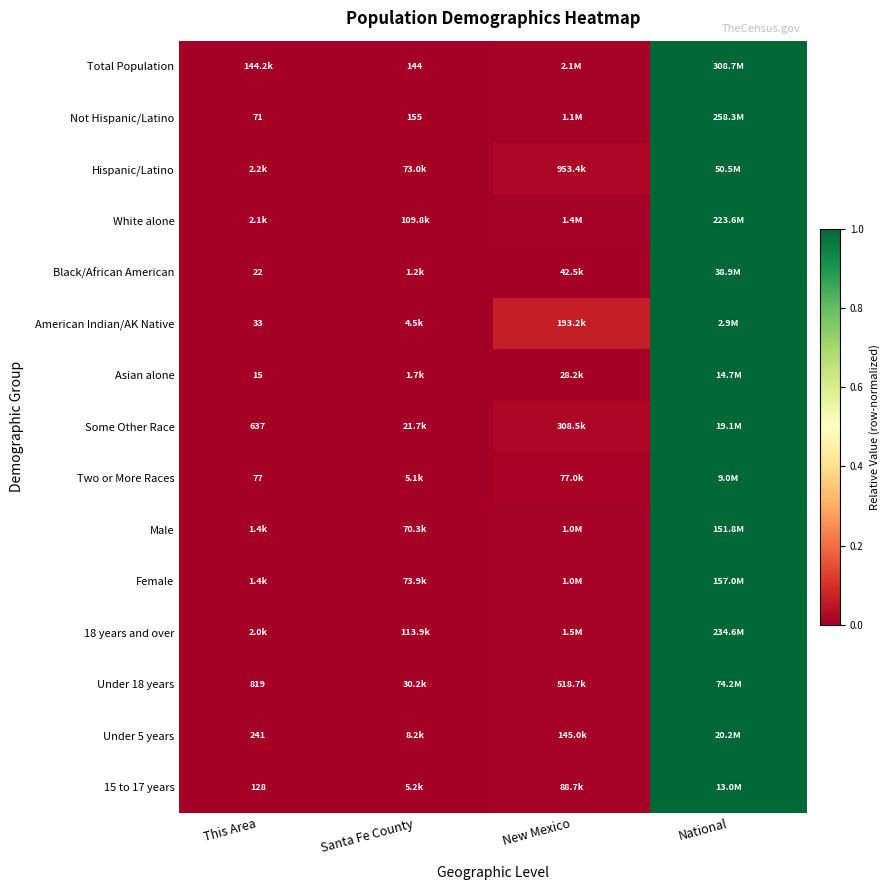

Count the number of categories in the chart.

4